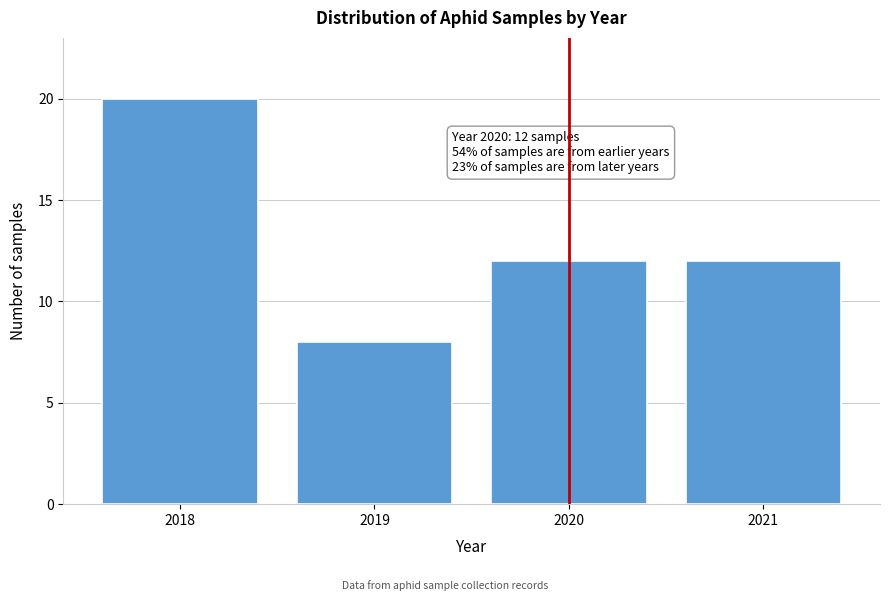

Reading right to left, extract all data points from this chart.

2021=12	2020=12	2019=8	2018=20